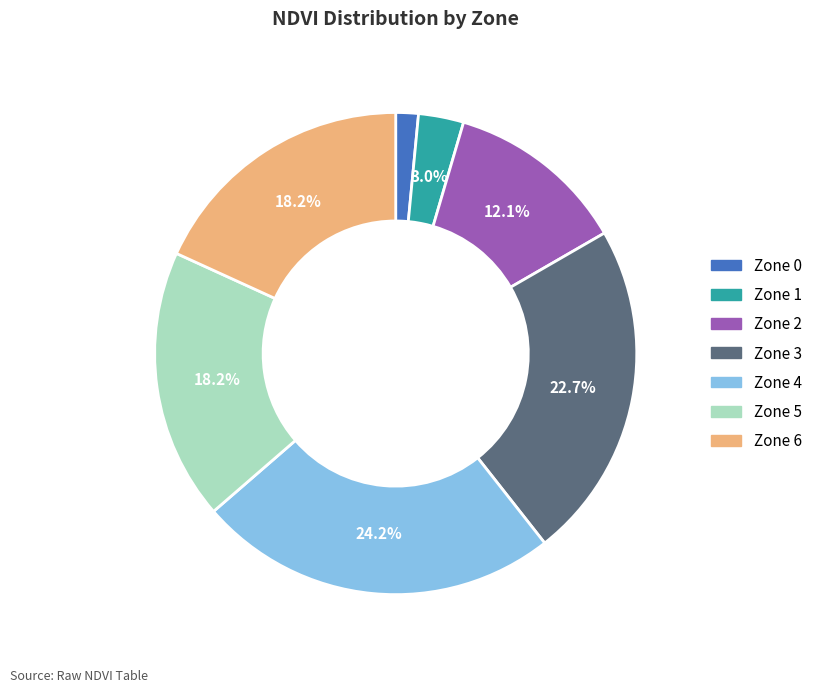

To the nearest percent, what portion does Zone 2 represent?

12%